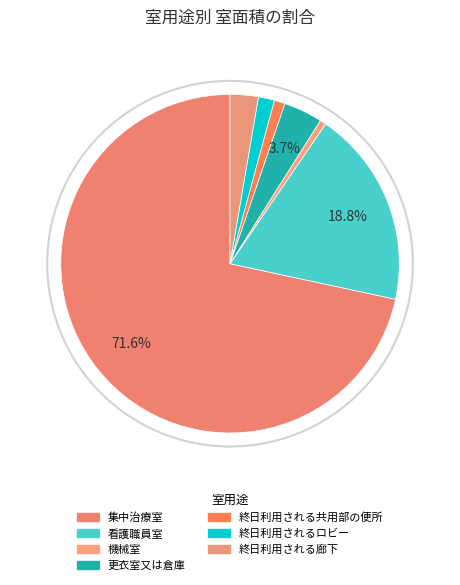

Approximately how many times larger is the value at 終日利用される共用部の便所 compared to 更衣室又は倉庫?

0.3